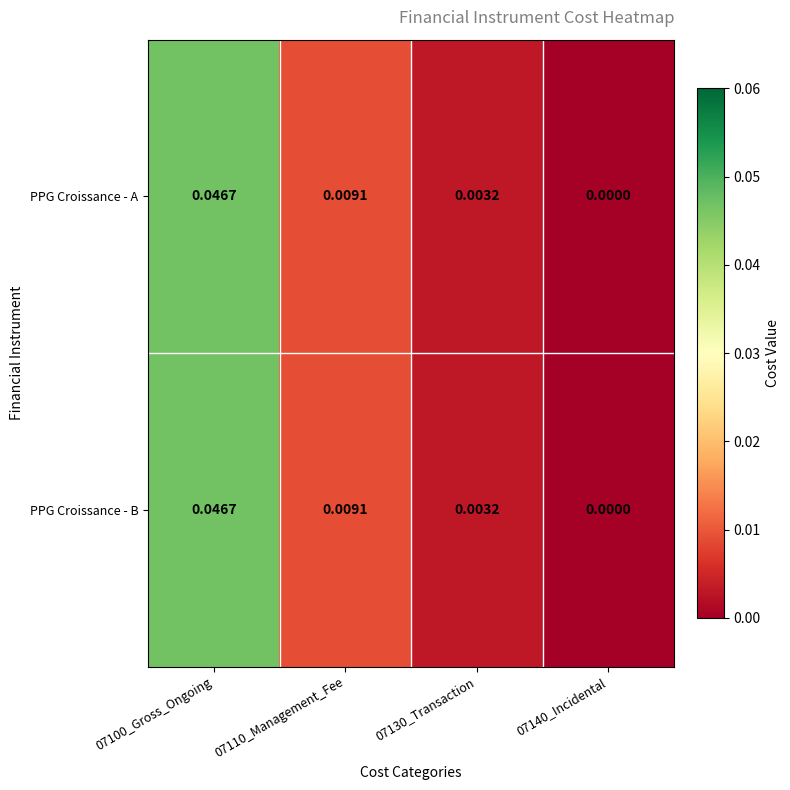

Is the value of PPG Croissance - B at 07140_Incidental greater than the value of PPG Croissance - A at 07110_Management_Fee?

No